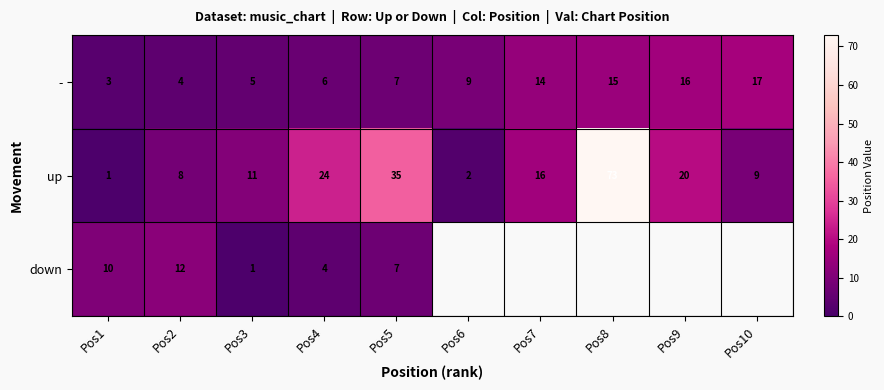

Is the value of up at Pos1 greater than the value of - at Pos10?

No